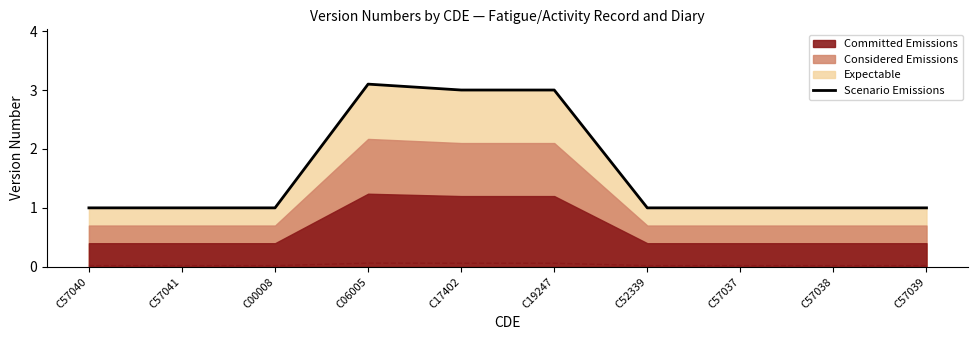

Reading left to right, extract all data points from this chart.

1.0	1.0	1.0	3.1	3.0	3.0	1.0	1.0	1.0	1.0